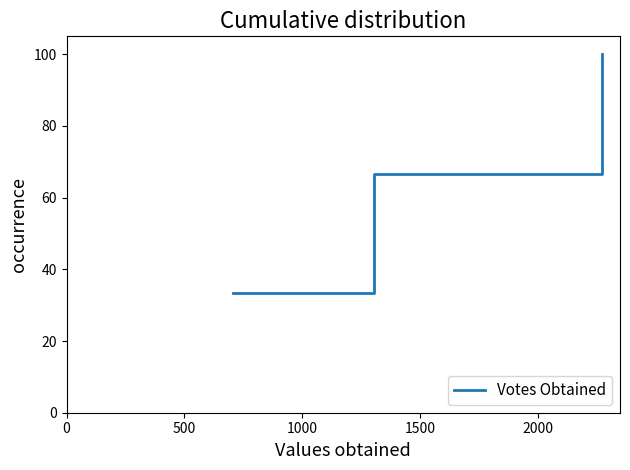

What is the greatest value displayed?

100.0